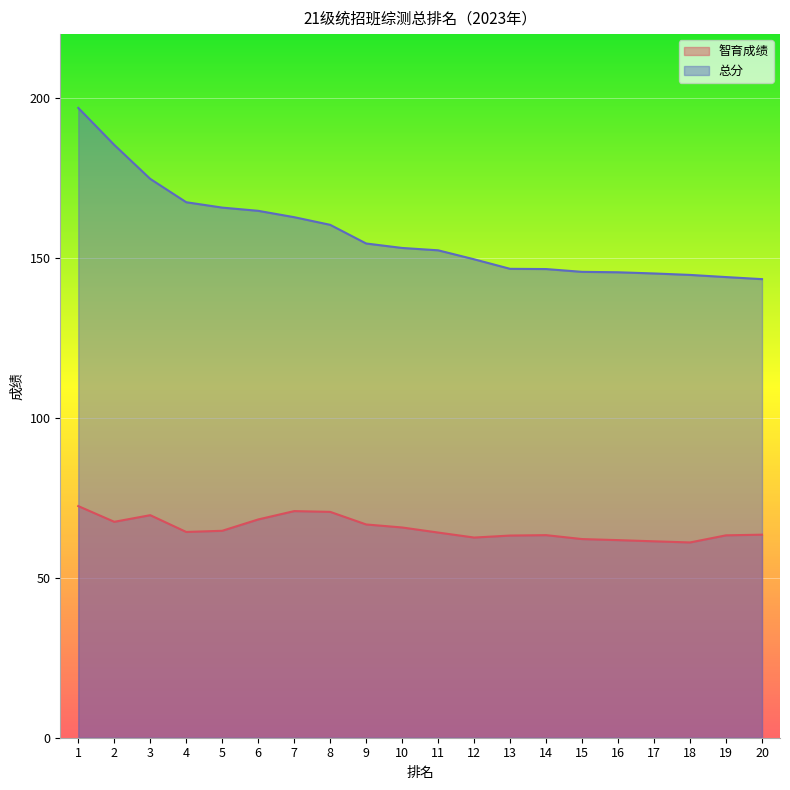

What is the total value across all series at 18?

205.8